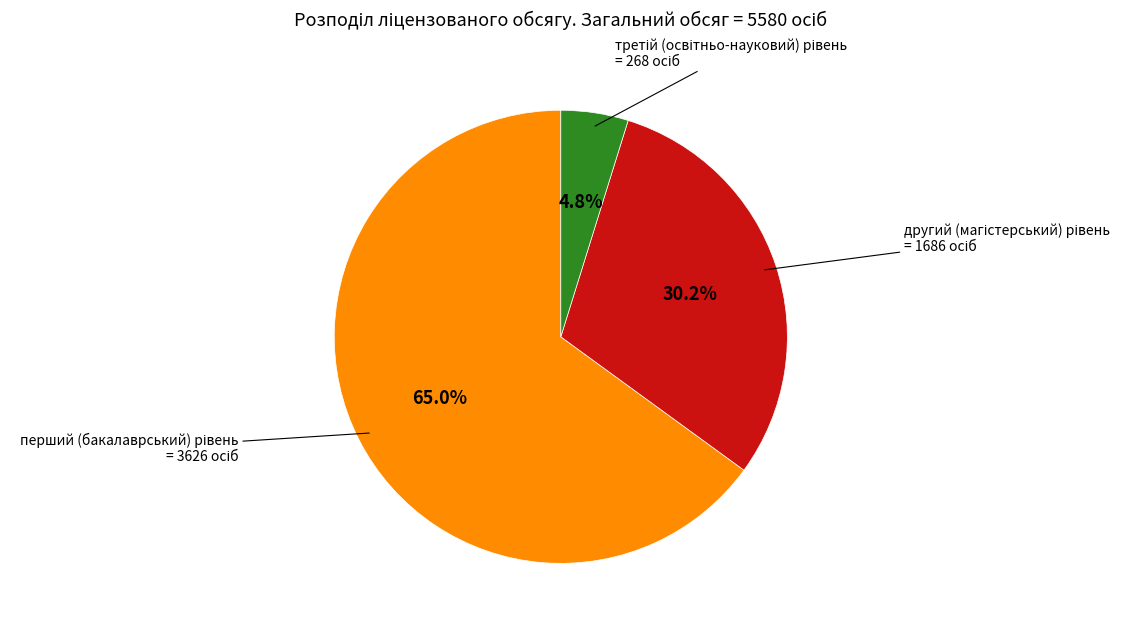

Is there any slice that represents more than half of the pie?

Yes